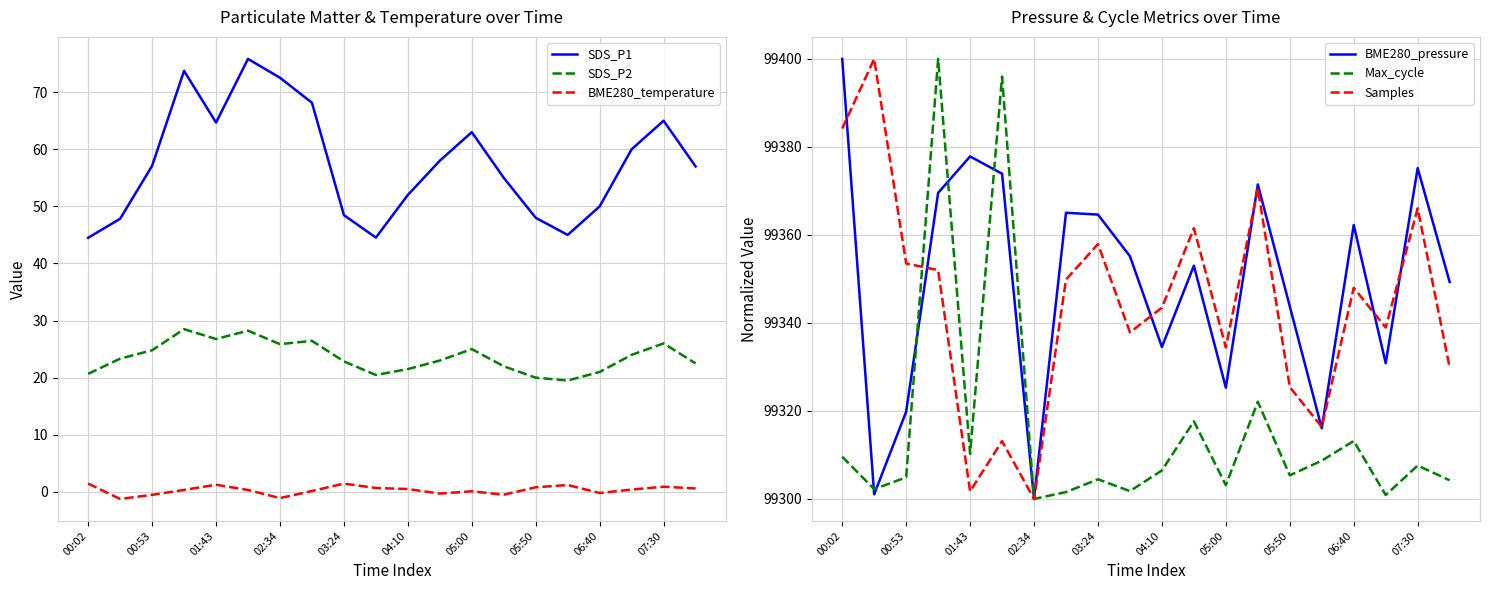

The value of Max_cycle at 01:43 is 56891.7. True or false?

False